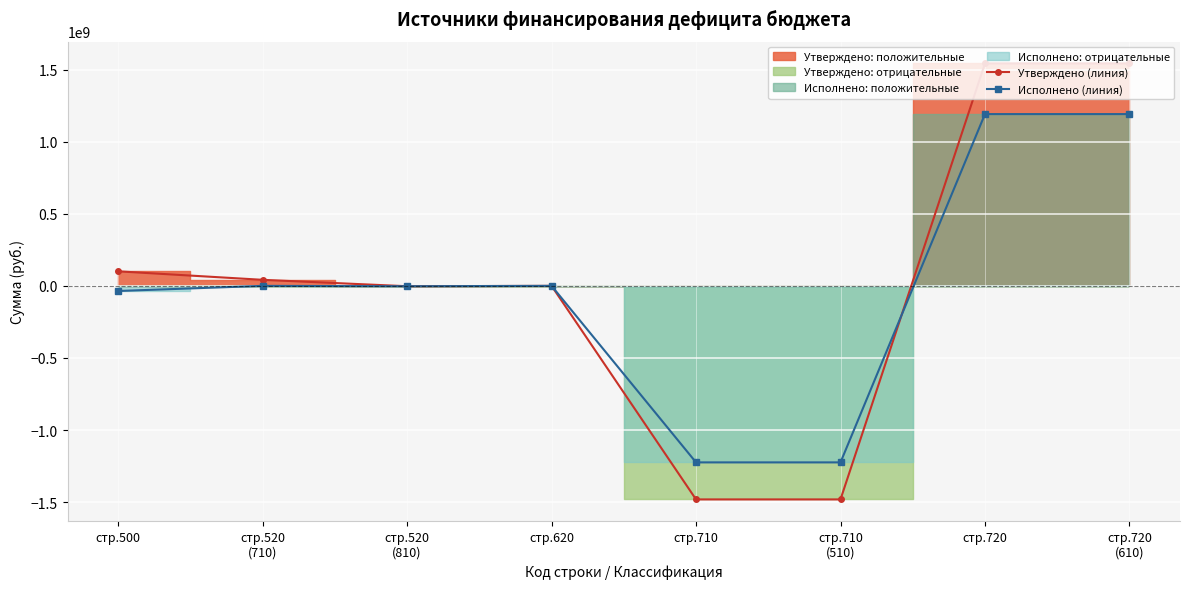

How many values in the Исполнено (линия) series are below 0?

4